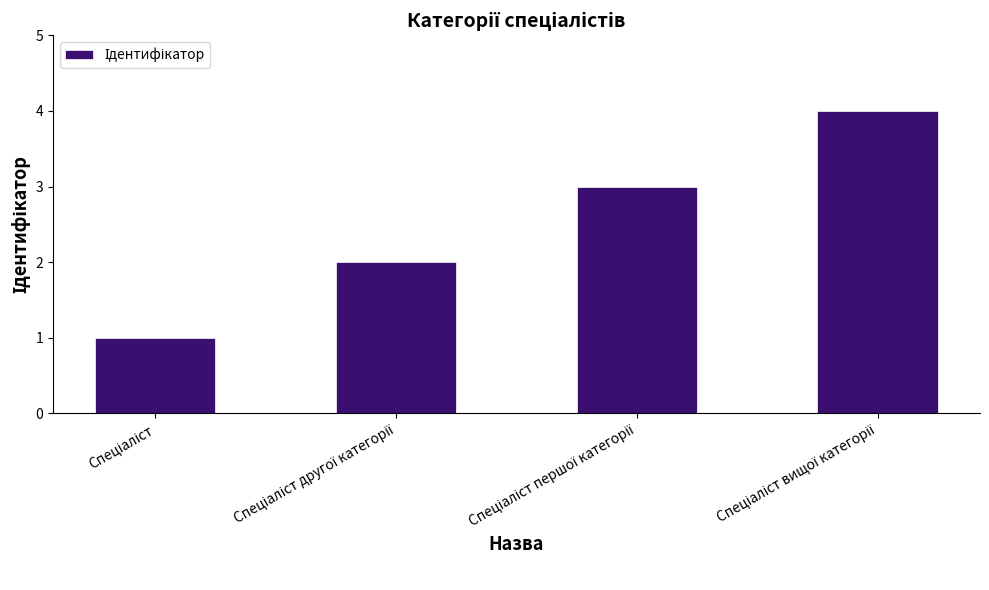

What is the greatest value displayed?

4